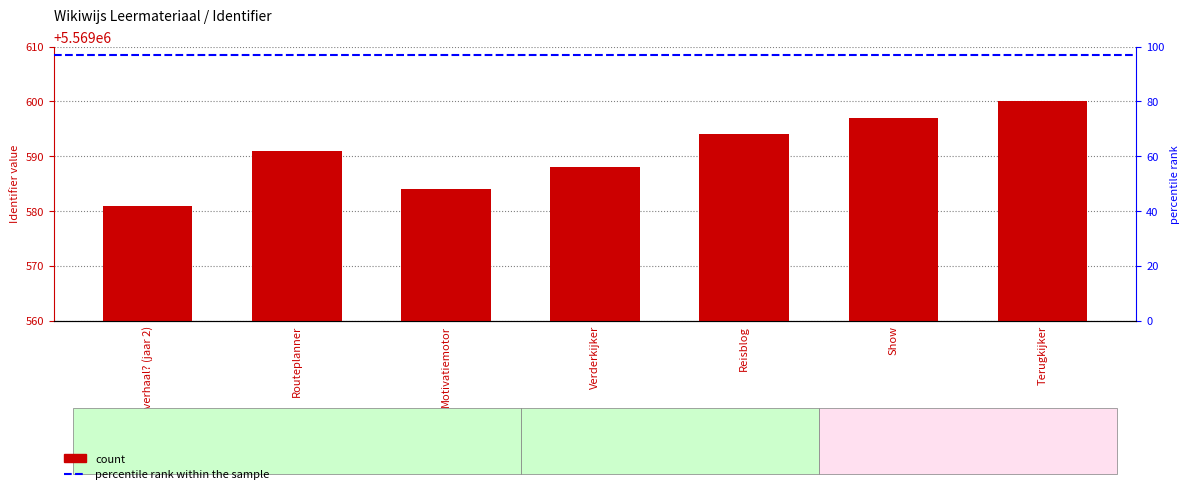

True or false: the data shows 2083966 at Routeplanner.

False